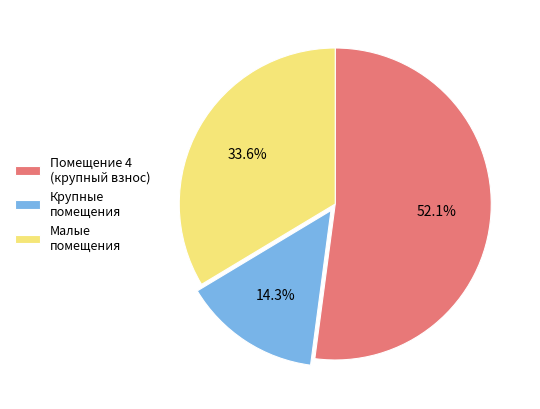

Combined, what portion of the pie is Помещение 4 (крупный взнос) and Малые помещения?

85.7%